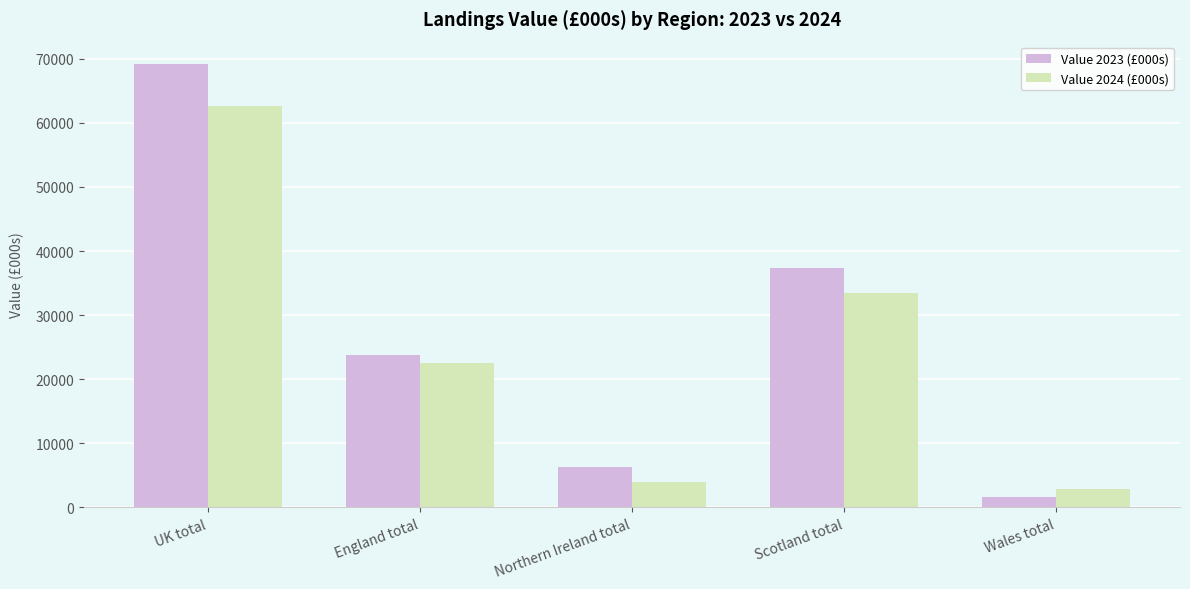

What position from the right is Northern Ireland total?

3